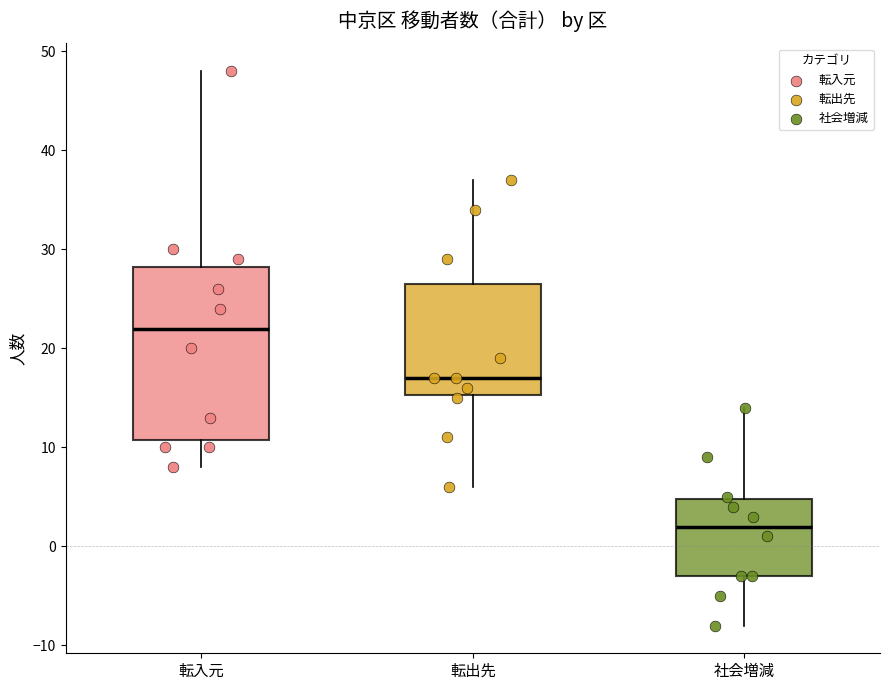

Which box's median line is the highest?

転入元